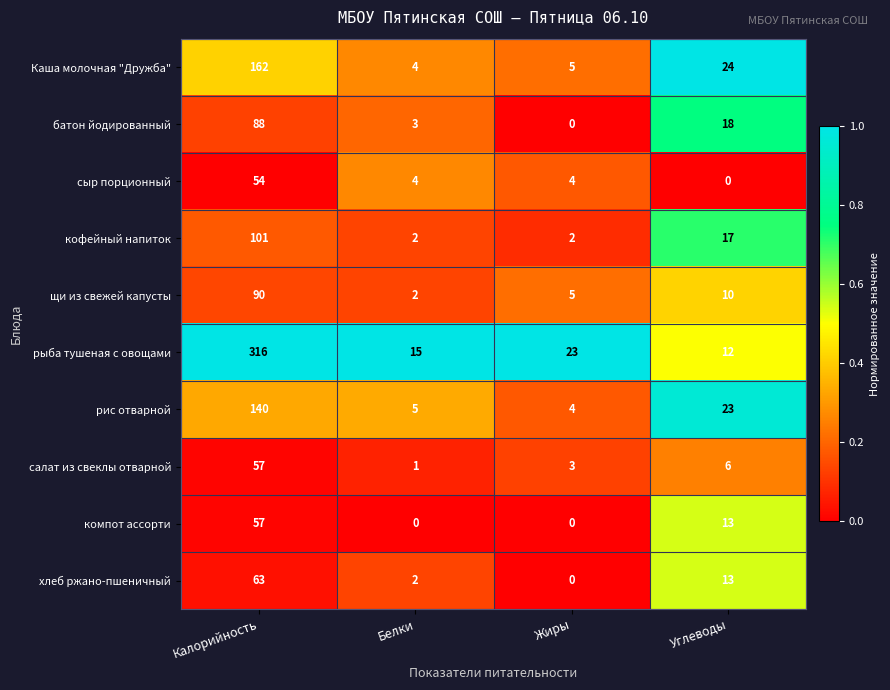

What is the difference between the second highest and second lowest values in the рис отварной series?

18